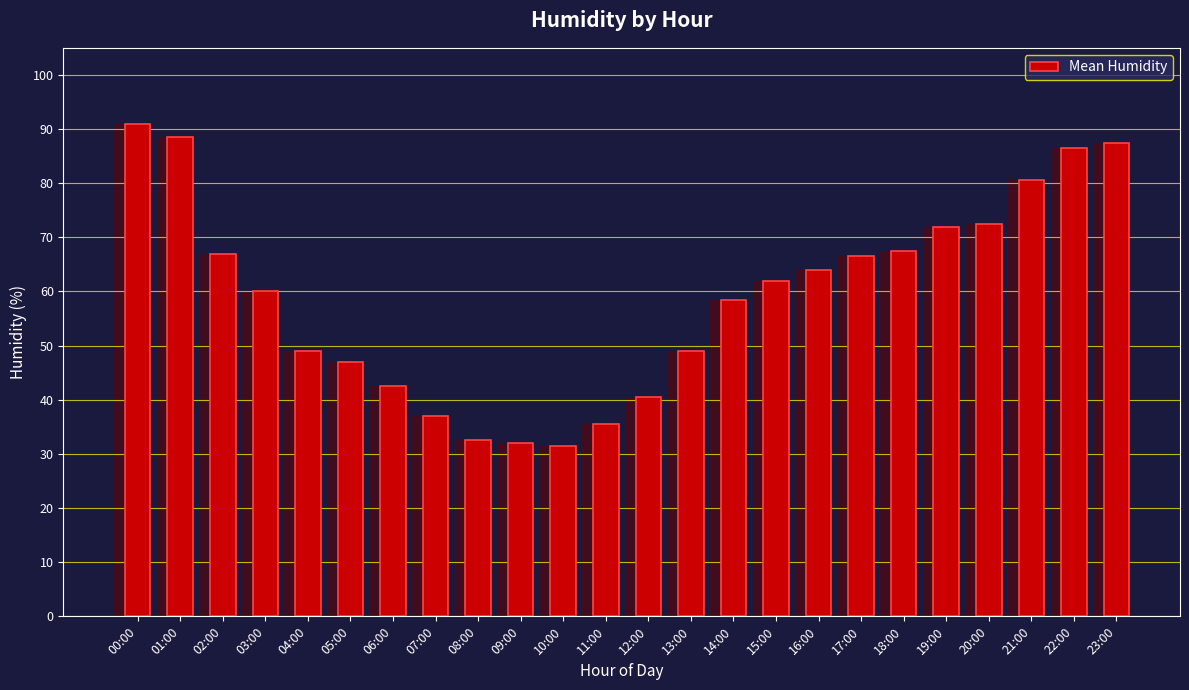

Is it true that the value at 00:00 is 55.8?

False